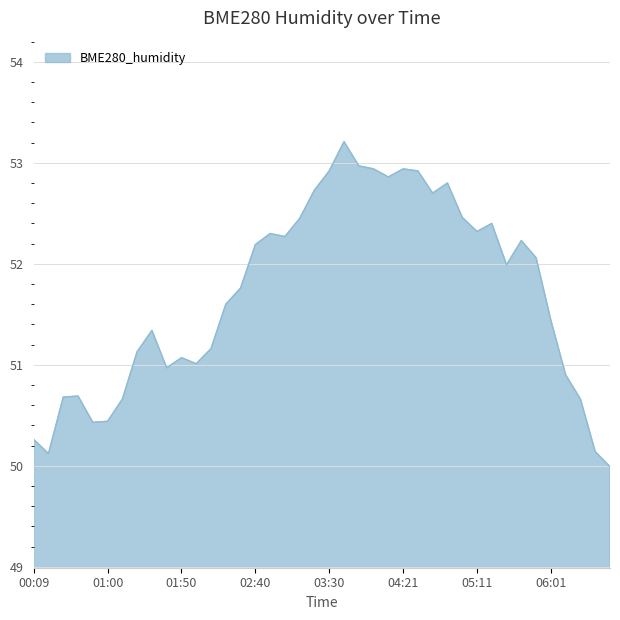

What is the minimum value shown in the chart?

50.0